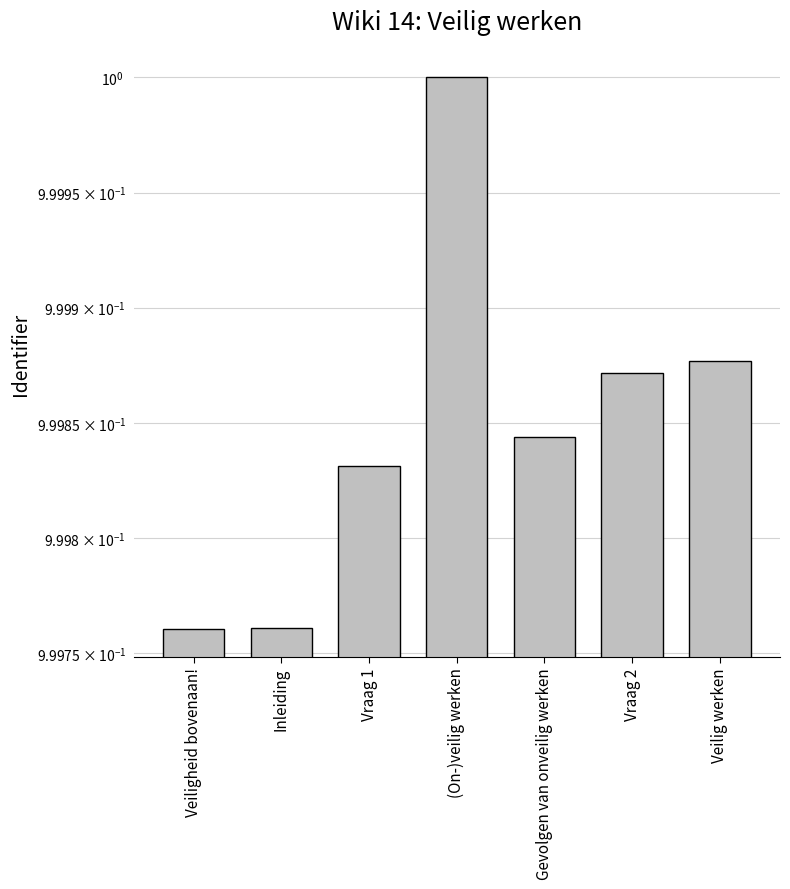

What is the label of the 5th bar from the right?

Vraag 1